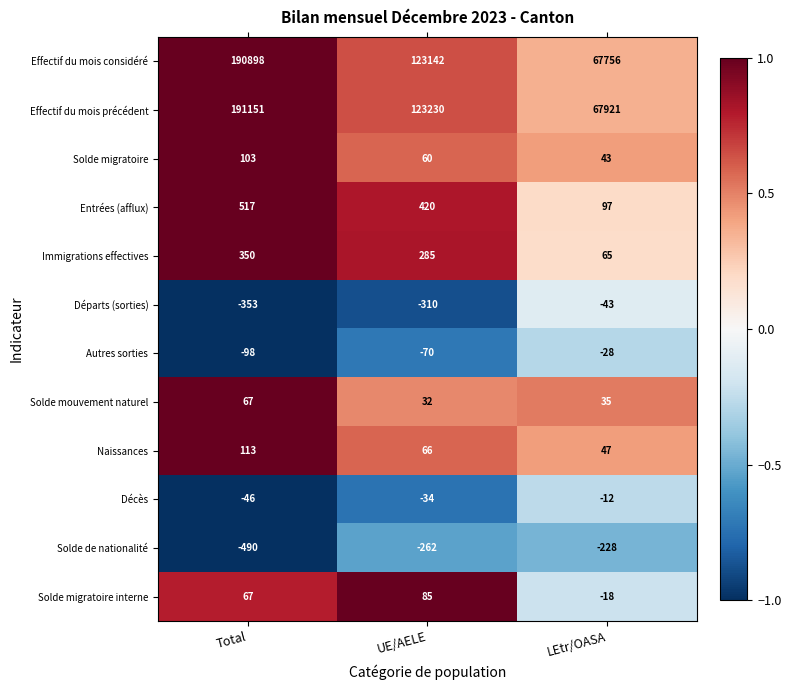

Where is Départs (sorties) nearest to the value -198?

UE/AELE